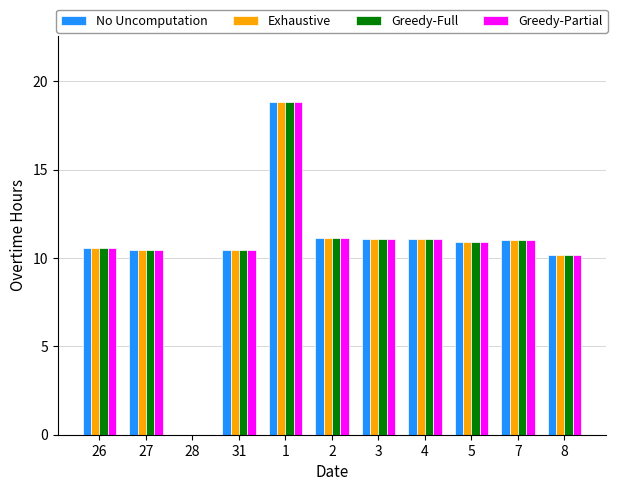

Count the number of categories in the chart.

11